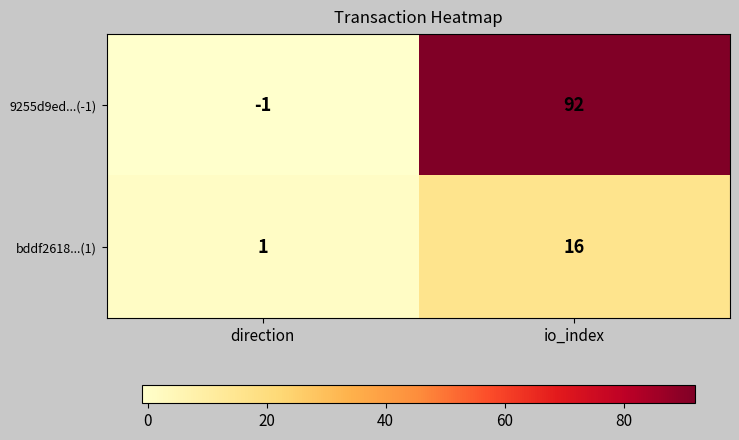

True or false: 9255d9ed...(-1) has a value of 0 at direction.

False